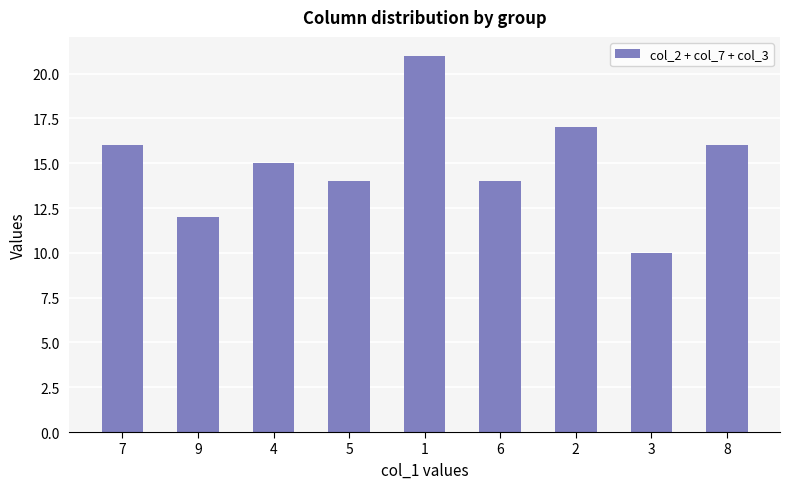

What is the label of the 8th bar from the right?

9